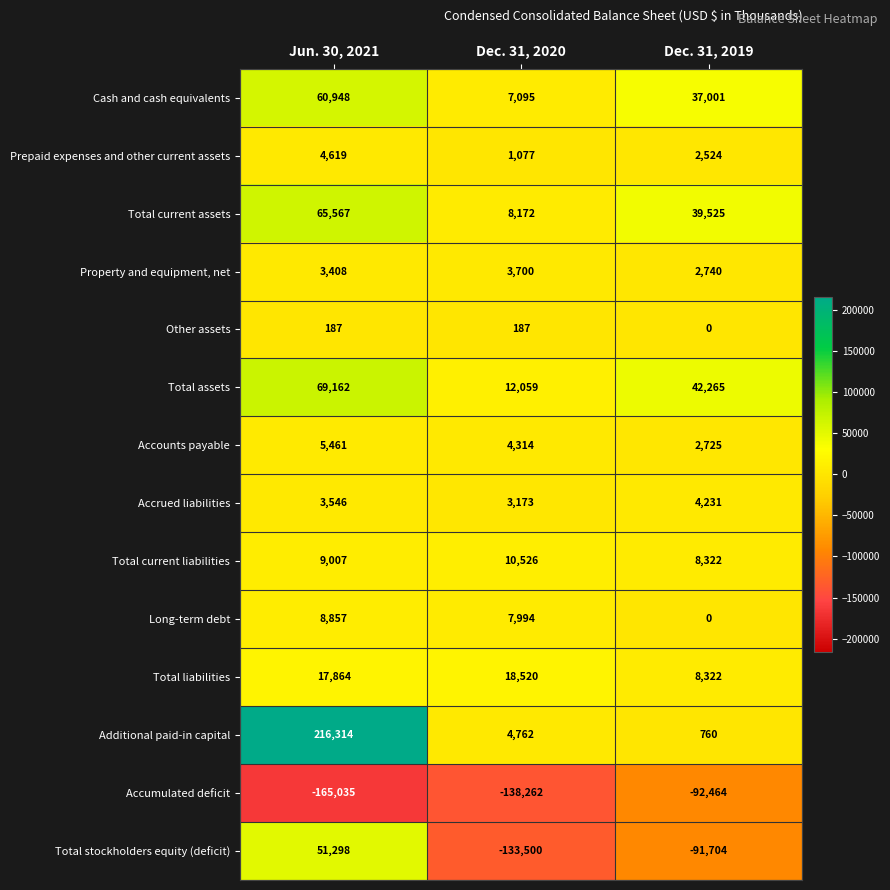

What is the greatest value displayed?

216314